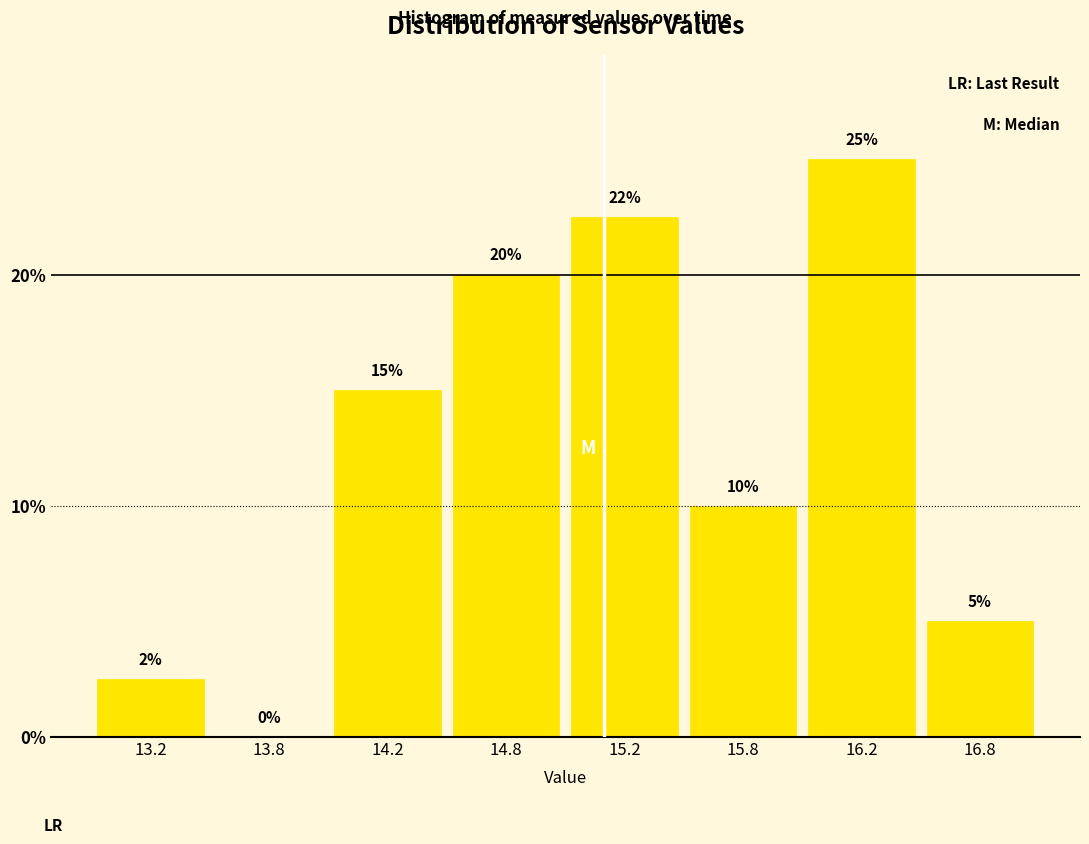

At which label is the value closest to 12?

15.8